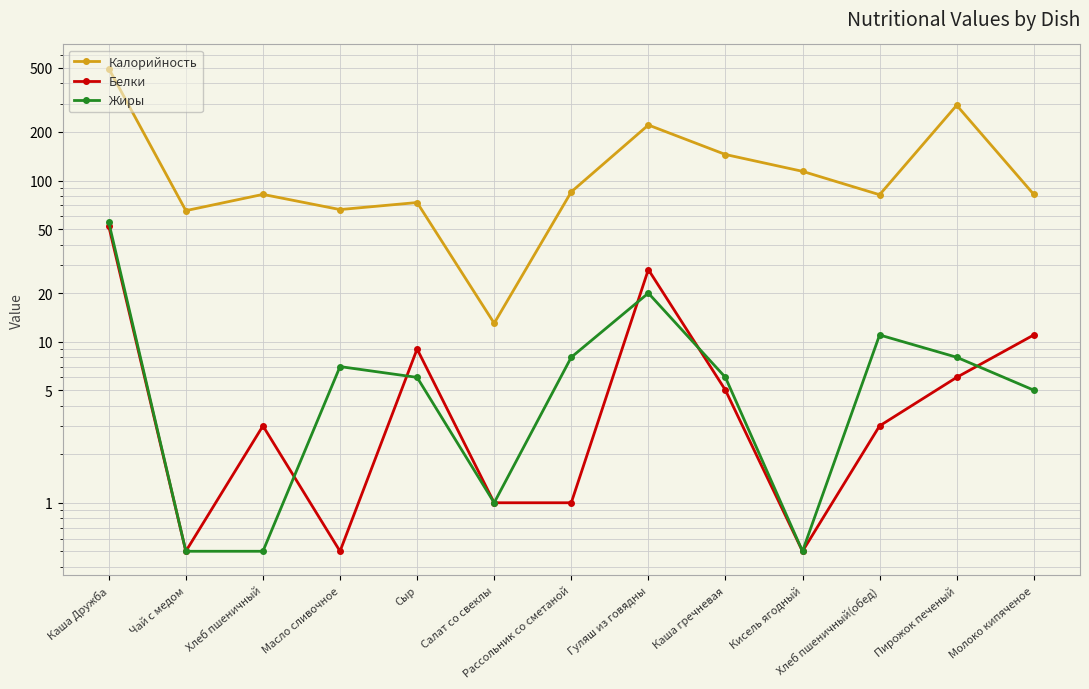

What is the total value across all series at Молоко кипяченое?

98.0